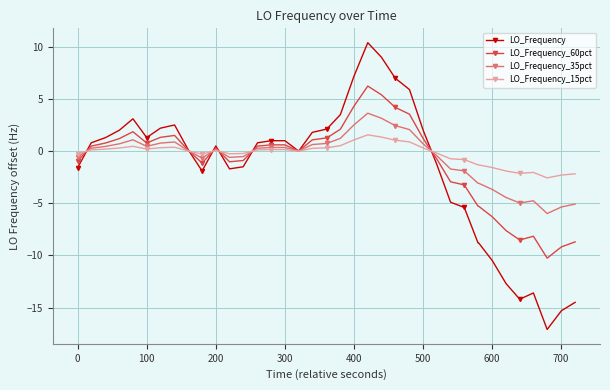

What is the highest value of the LO_Frequency_60pct series?

6.2